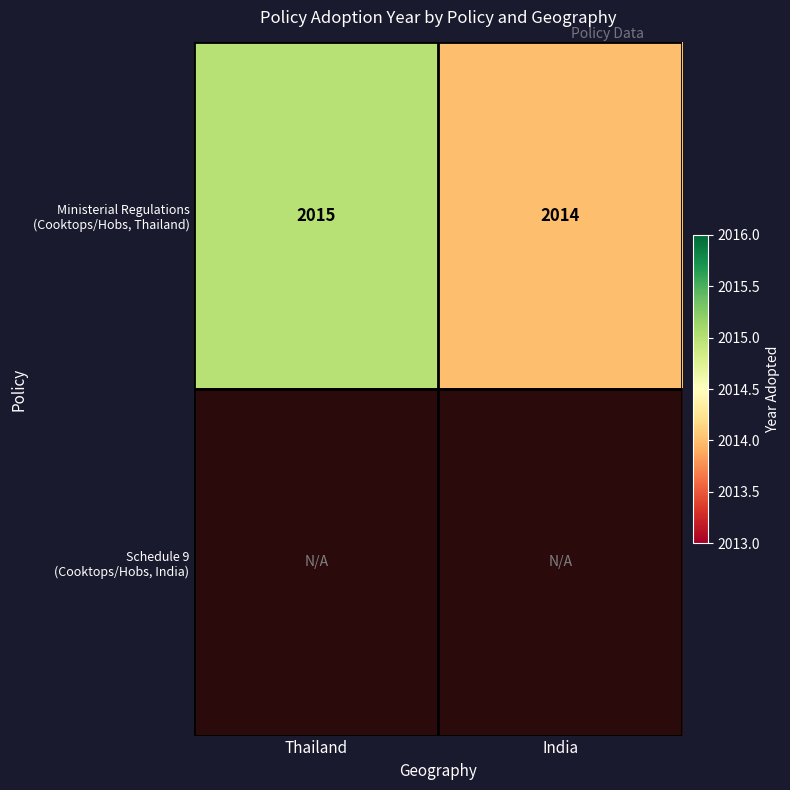

At which category does the chart reach its minimum across all series?

India